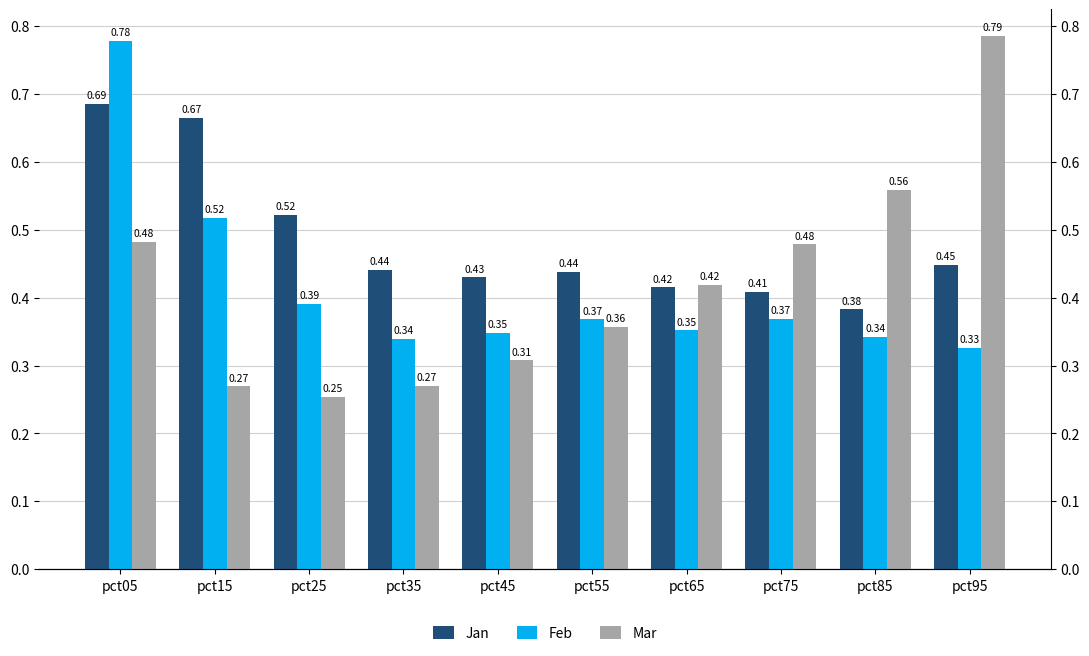

At how many categories does at least one series exceed 0?

10